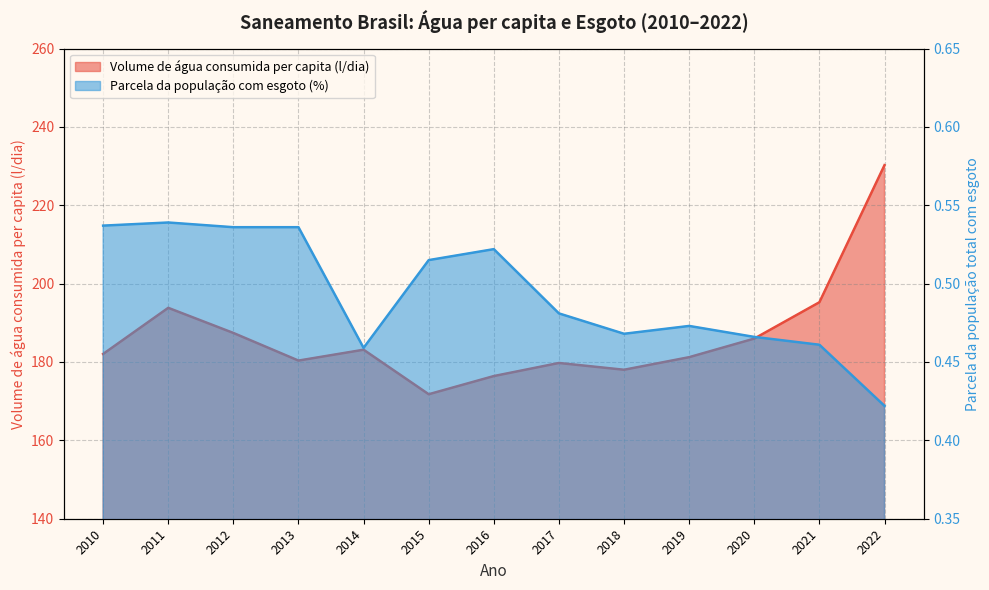

At how many categories does at least one series exceed 137?

13